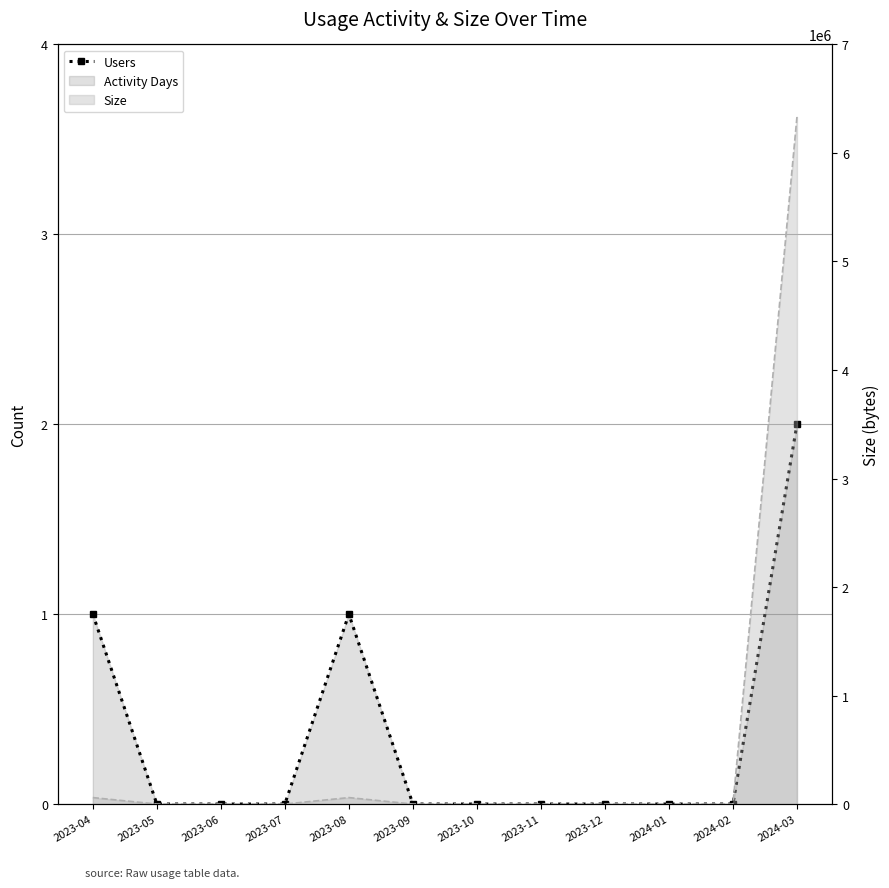

At which category does the chart reach its minimum across all series?

2023-05